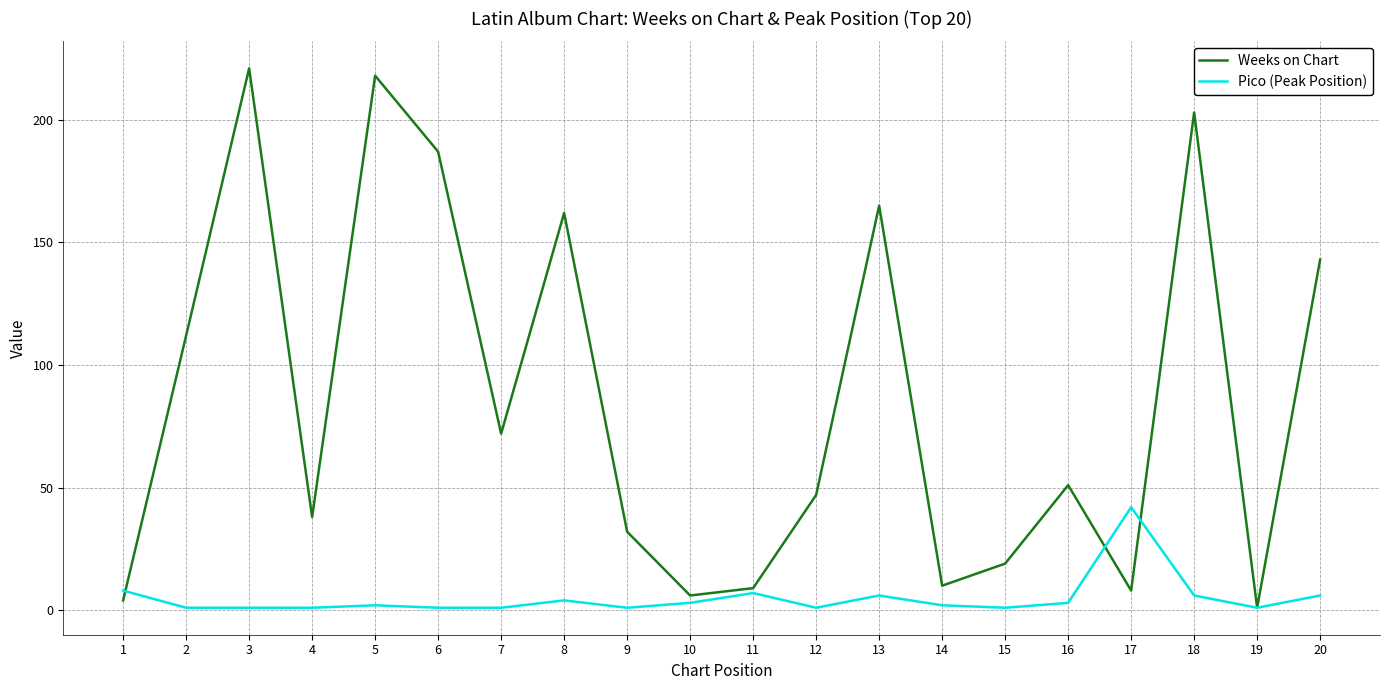

What is the highest value of the Pico (Peak Position) series?

42